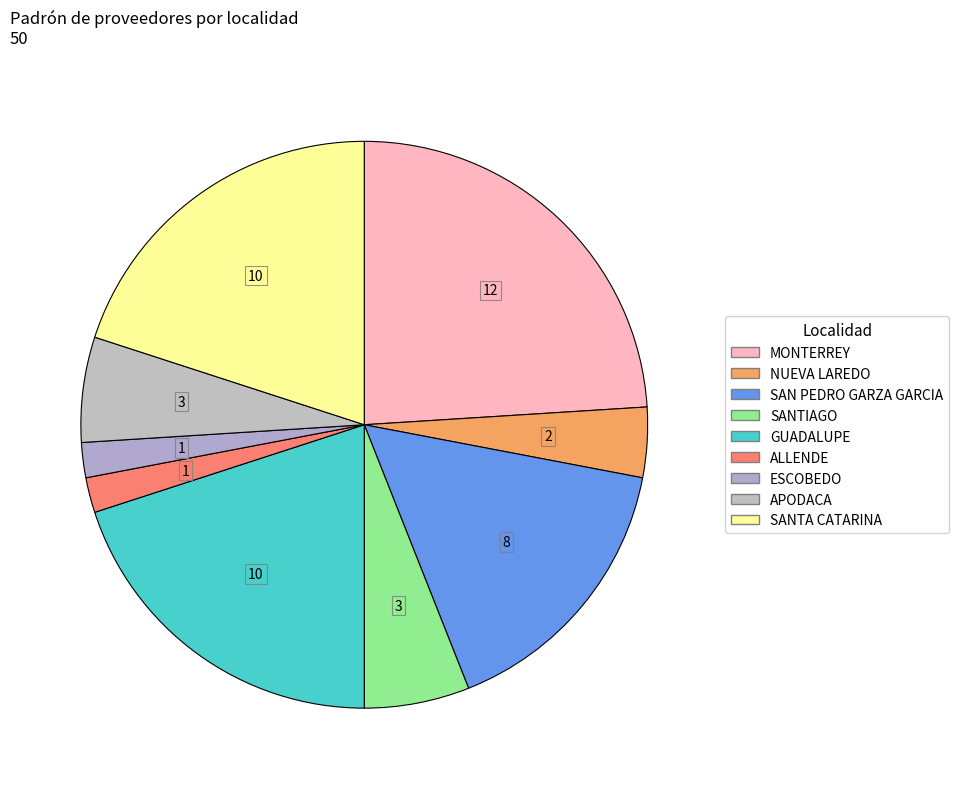

How many segments does this pie chart have?

9